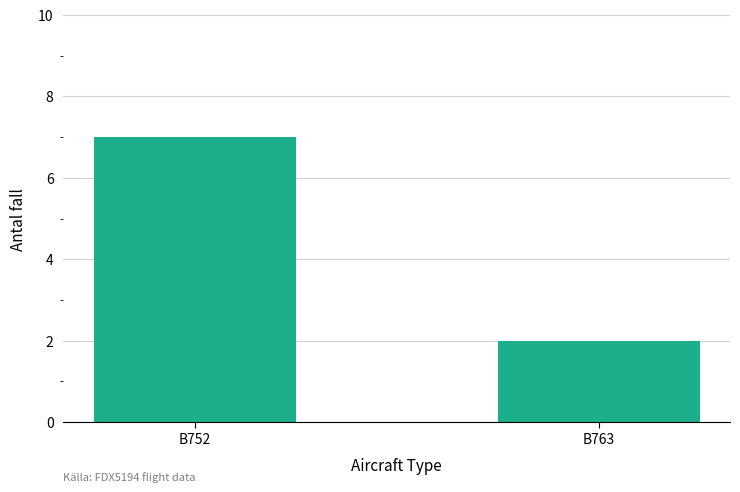

What is the difference between the maximum and minimum values?

5